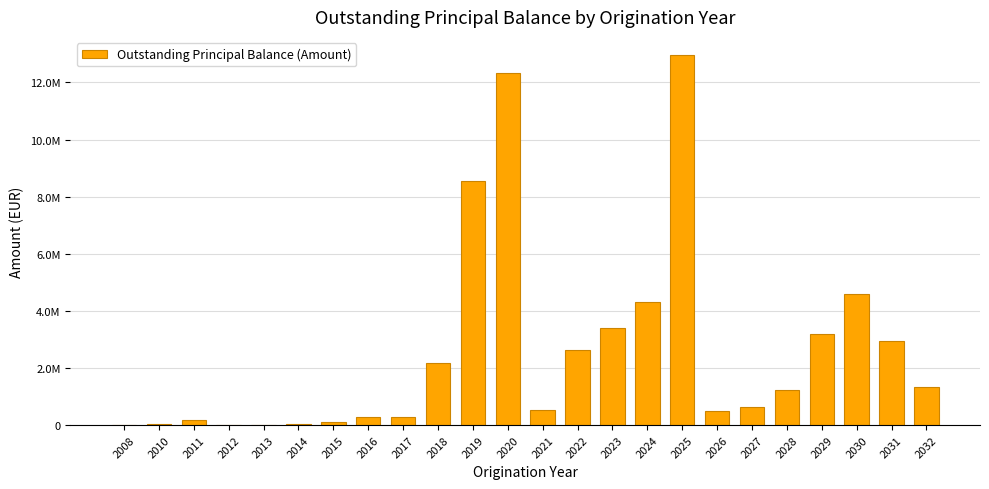

What is the difference between the second highest and minimum values?

12342829.0